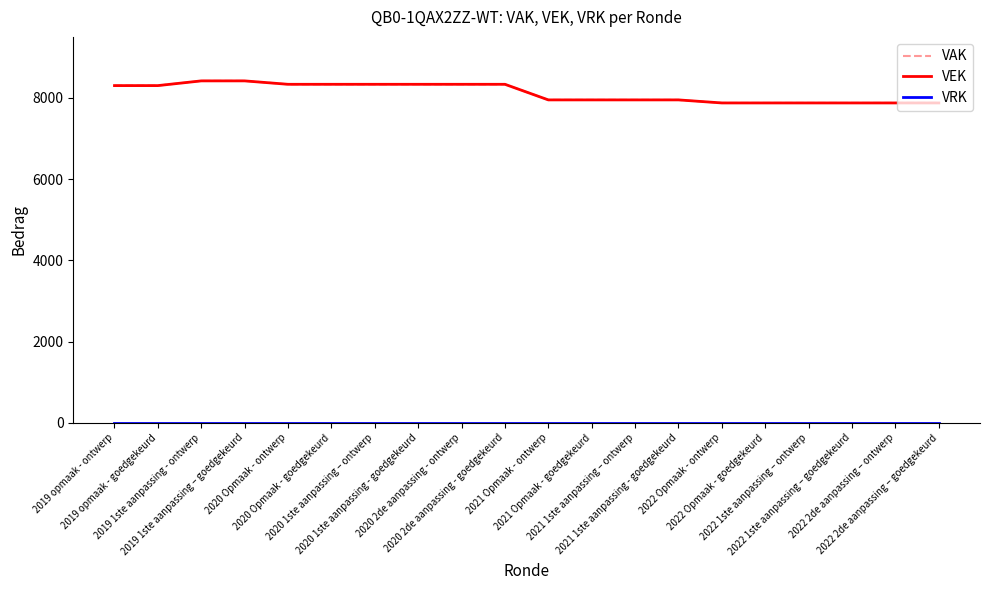

Does the chart have visible grid lines?

No